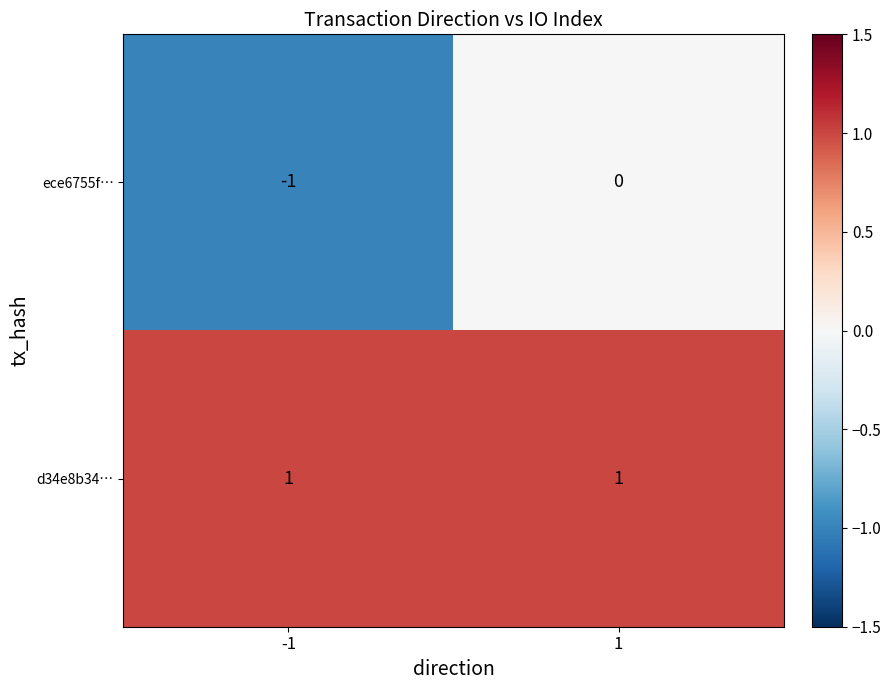

What is the minimum value shown in the chart?

-1